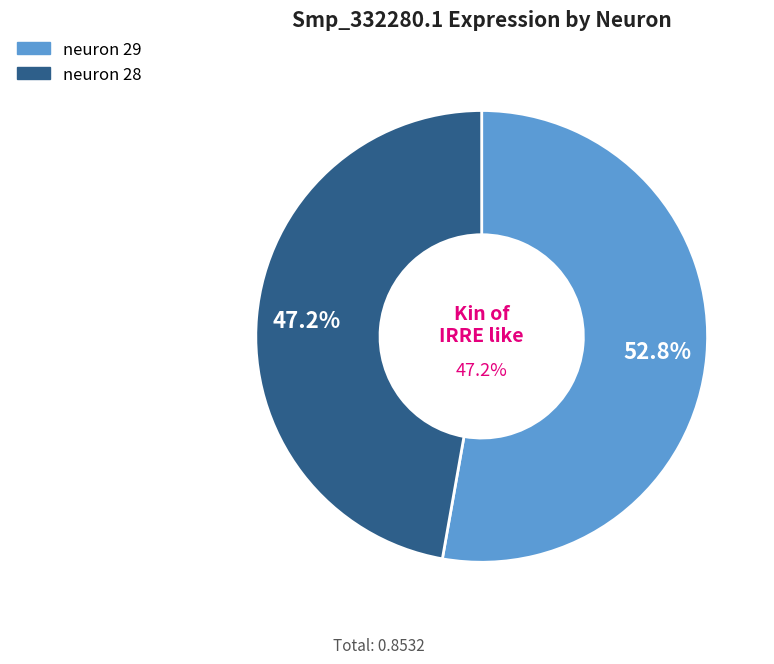

To the nearest percent, what is the combined percentage of neuron 28 and neuron 29?

100%